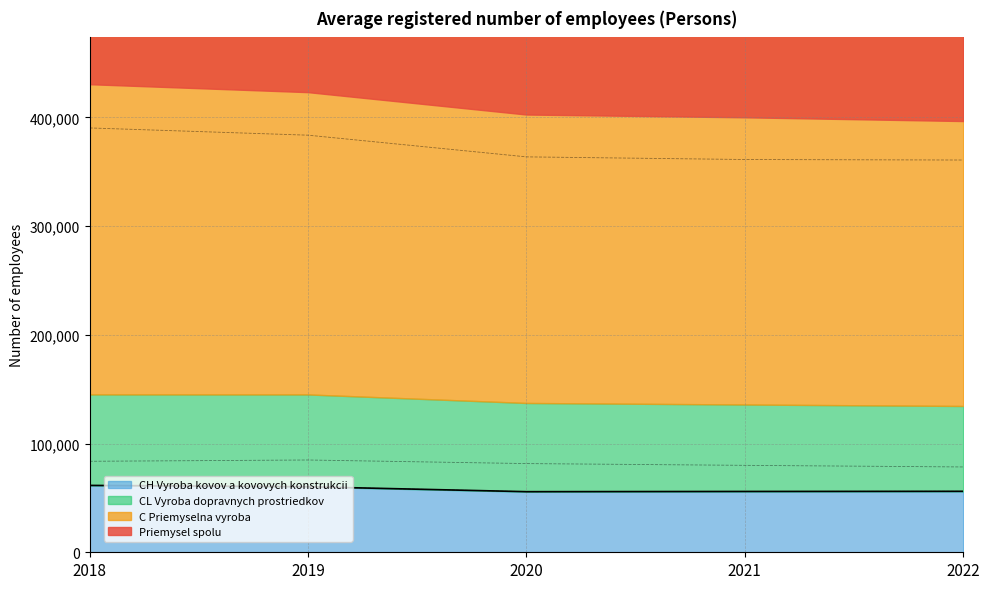

What is the sum of the Priemysel spolu values at 2022 and 2021?

722056.8